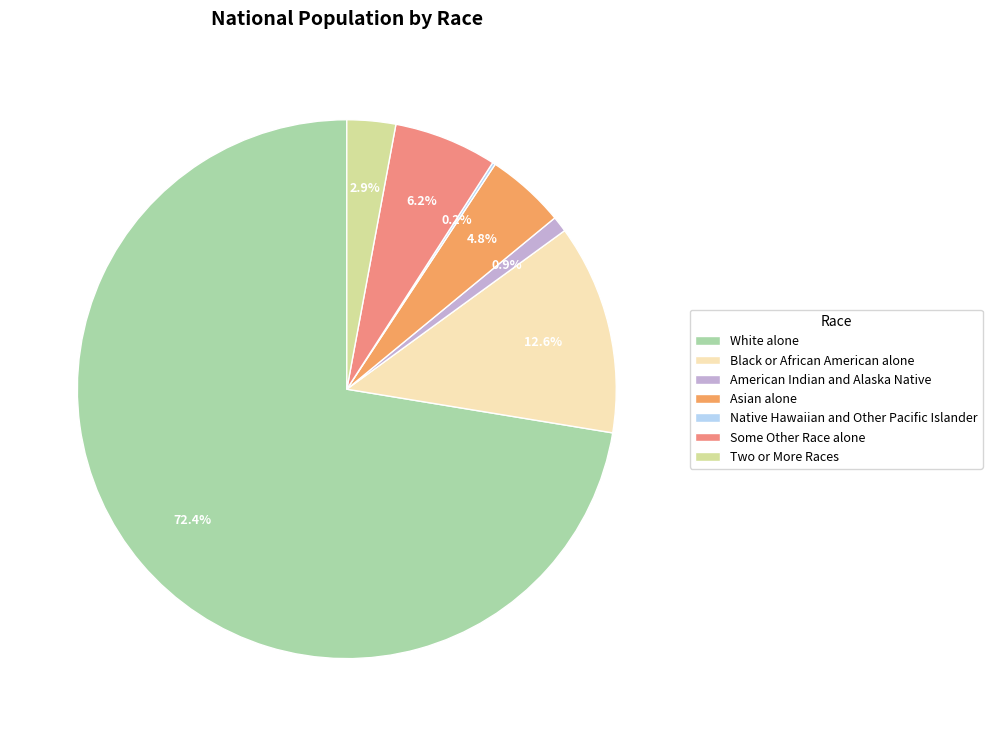

Is Some Other Race alone the majority of the pie?

No